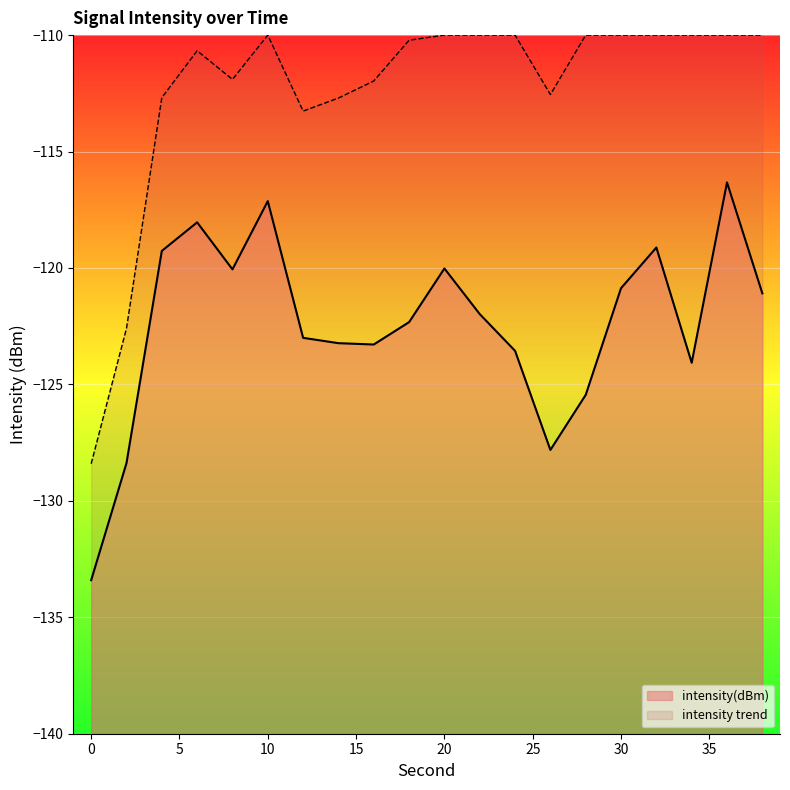

Count the number of values greater than -121.

8